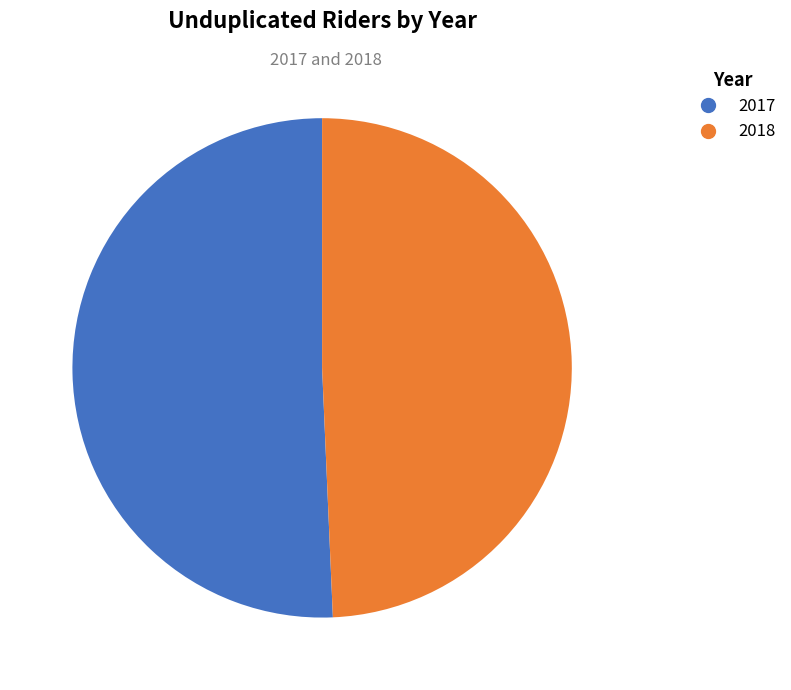

Do 2017 and 2018 together represent more than half of the pie?

Yes